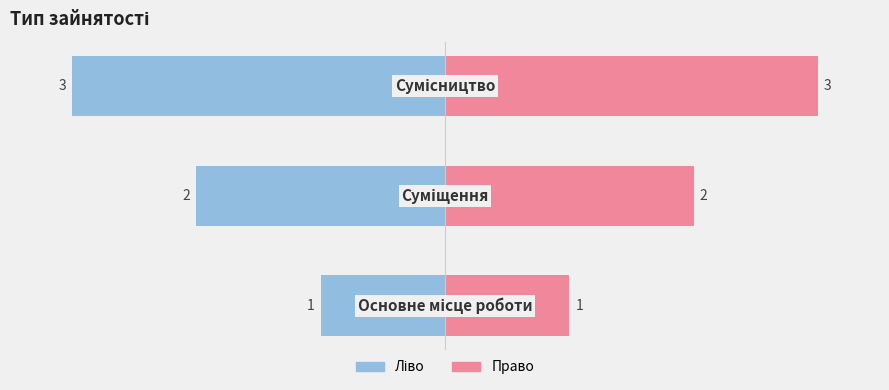

The Ідентифікатор (право) series shows 5 at 0. True or false?

False